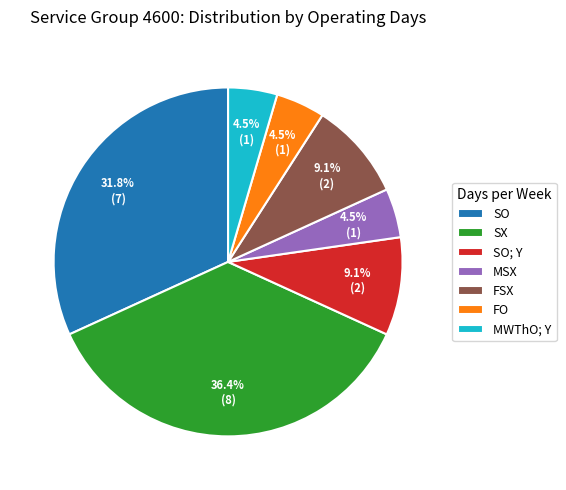

Which slice is the largest?

SX